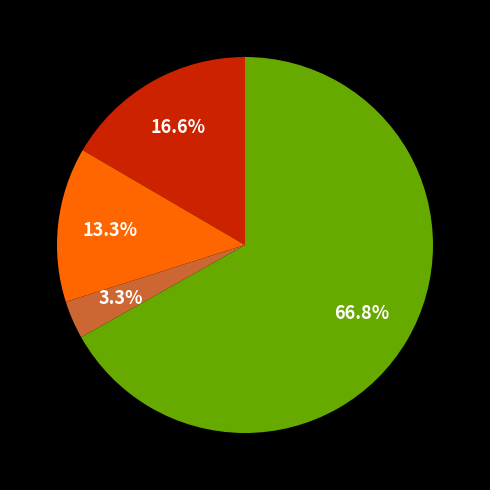

Is there any slice that represents more than half of the pie?

Yes